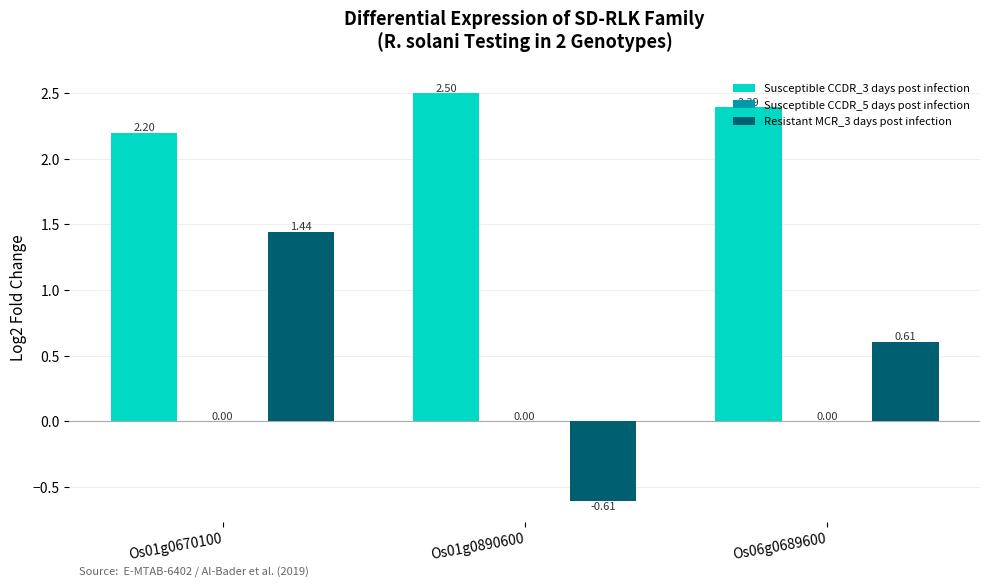

What is the difference between the maximum and second lowest values in the Resistant MCR_3 days post infection series?

0.8